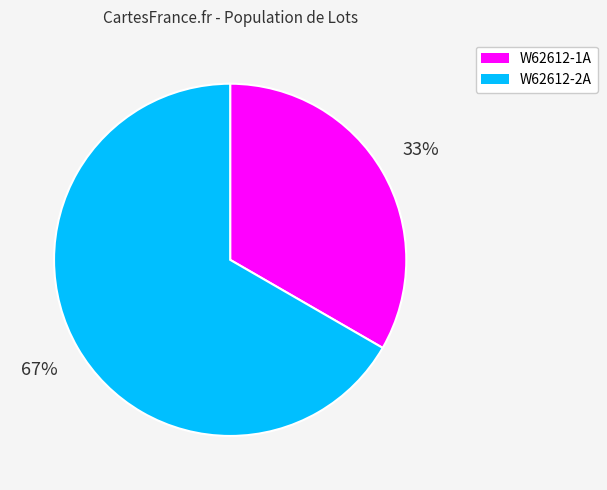

Do W62612-2A and W62612-1A together represent more than half of the pie?

Yes